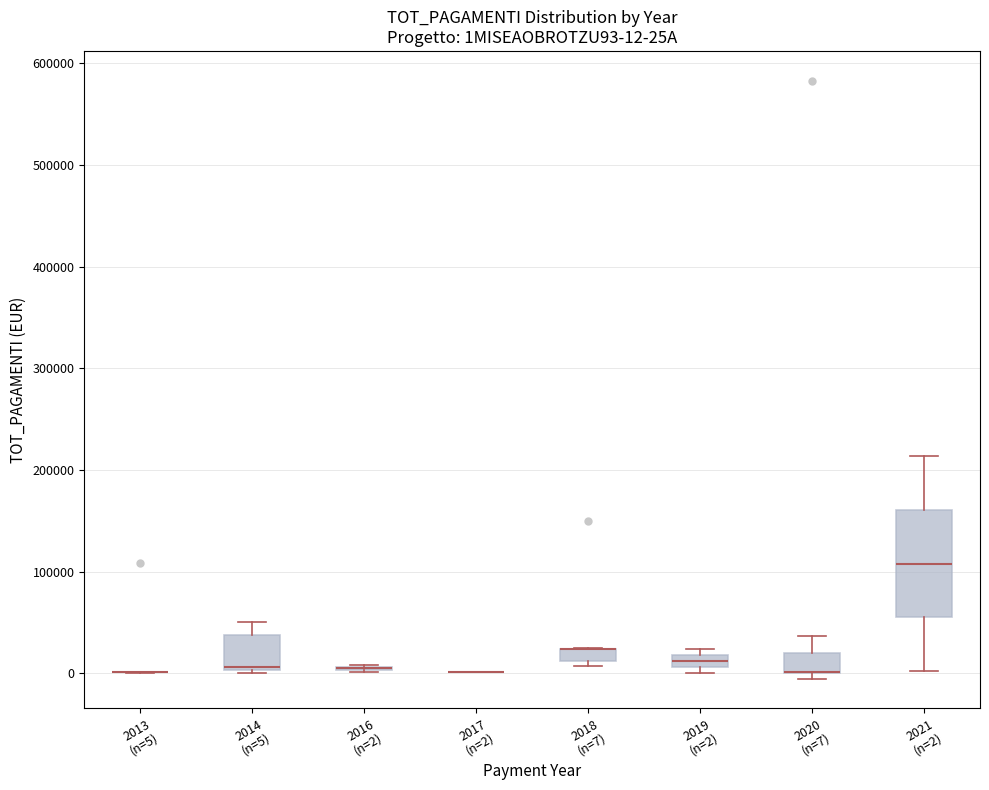

Which box is the tallest, from its lower edge to its upper edge?

2021 (n=2)